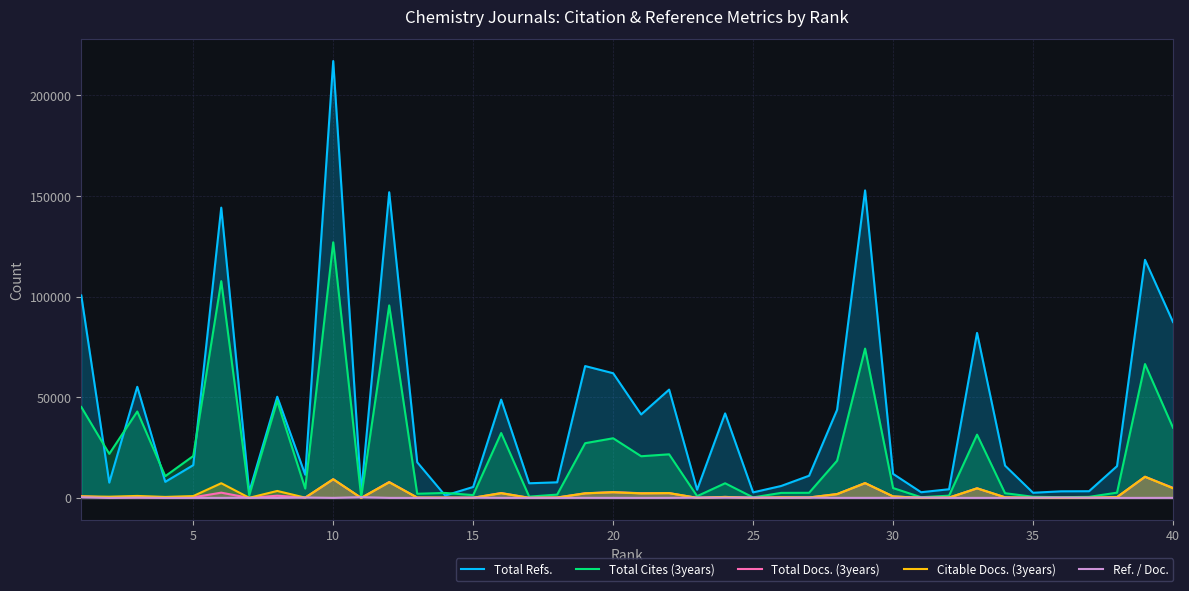

What is the maximum value shown in the chart?

217104